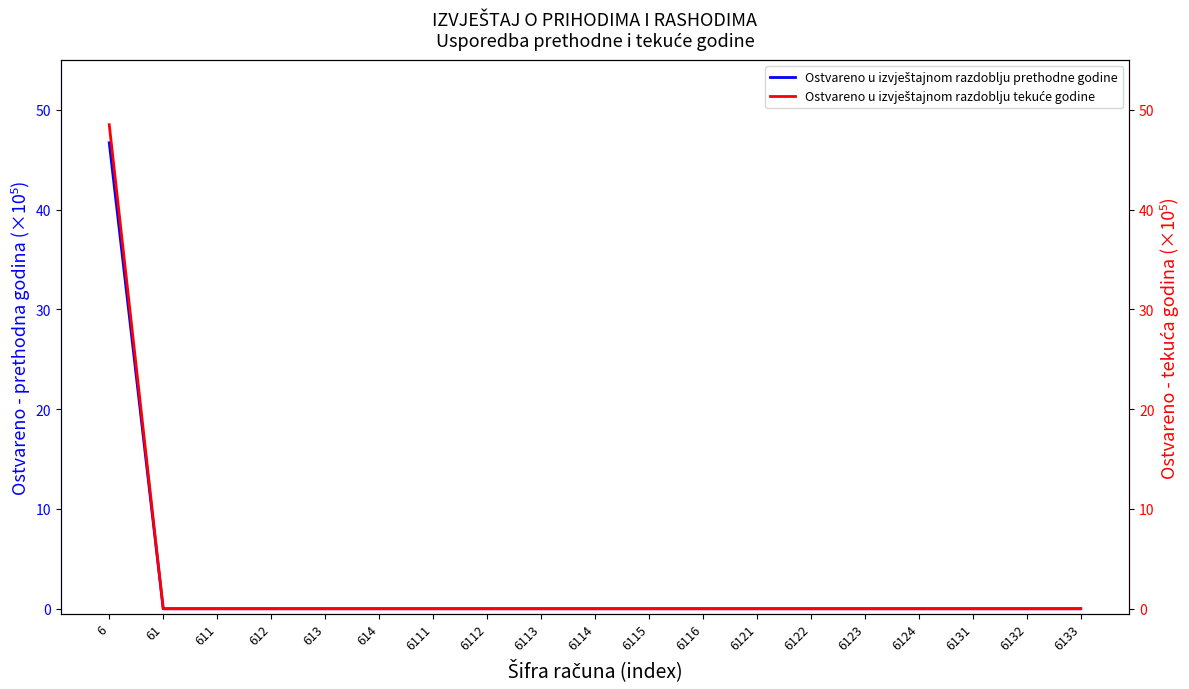

Reading right to left, what are all the values shown in this chart?

Ostvareno u izvještajnom razdoblju prethodne godine: 0.0	0.0	0.0	0.0	0.0	0.0	0.0	0.0	0.0	0.0	0.0	0.0	0.0	0.0	0.0	0.0	0.0	0.0	46.7
Ostvareno u izvještajnom razdoblju tekuće godine: 0.0	0.0	0.0	0.0	0.0	0.0	0.0	0.0	0.0	0.0	0.0	0.0	0.0	0.0	0.0	0.0	0.0	0.0	48.5